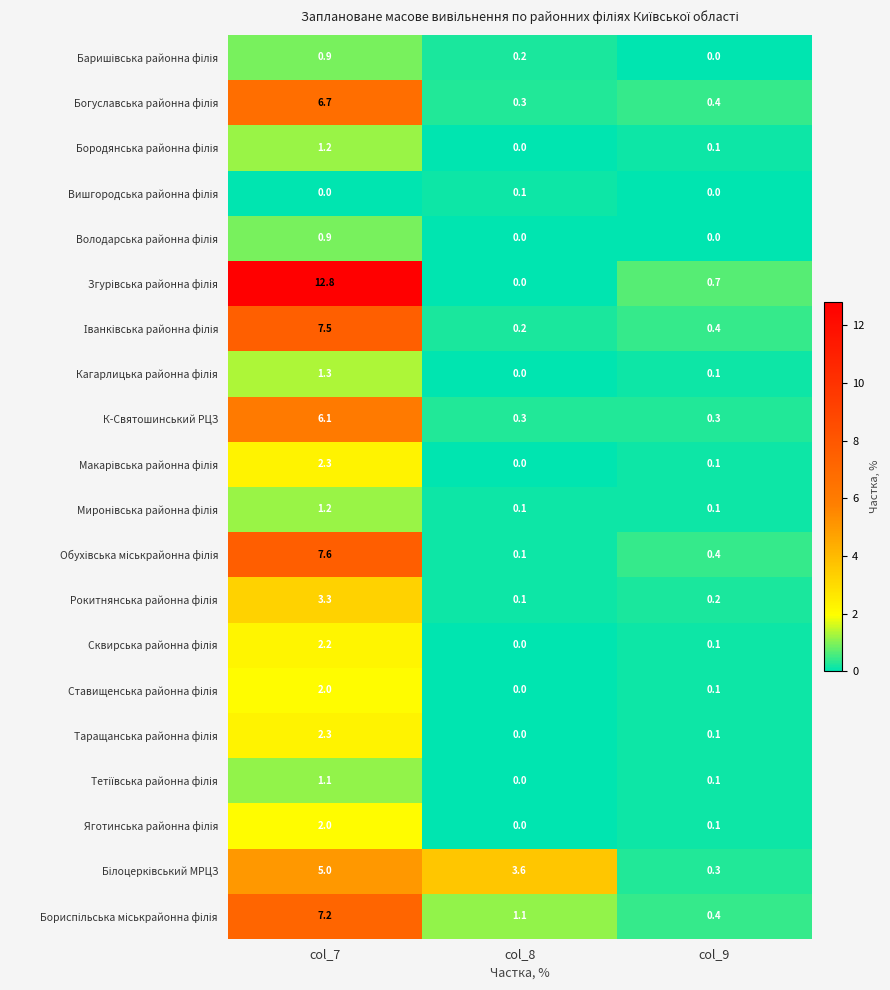

True or false: К-Святошинський РЦЗ has a value of 3.7 at col_7.

False